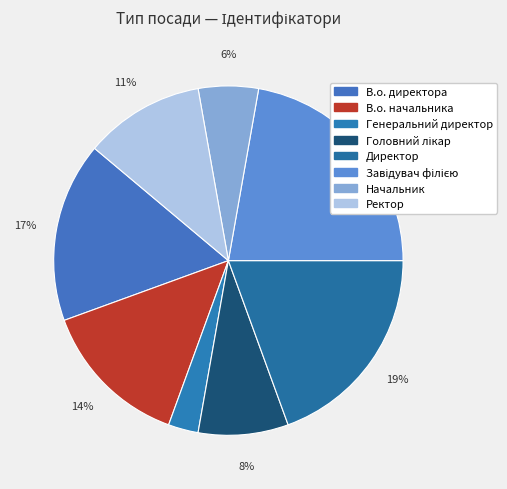

How many slices are in this pie chart?

8